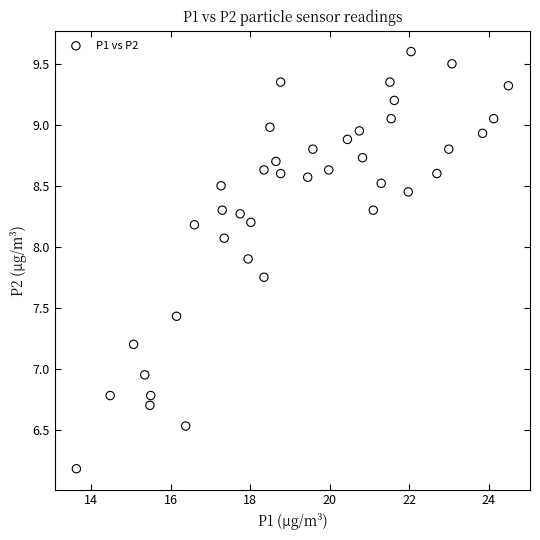

What is the range of Y values (max minus min)?

3.4